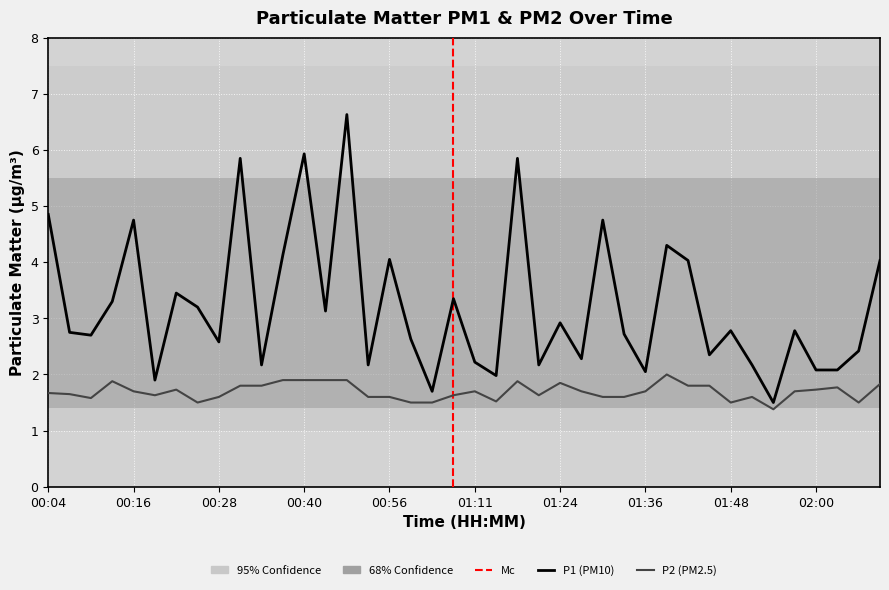

How many categories are shown in the chart?

40